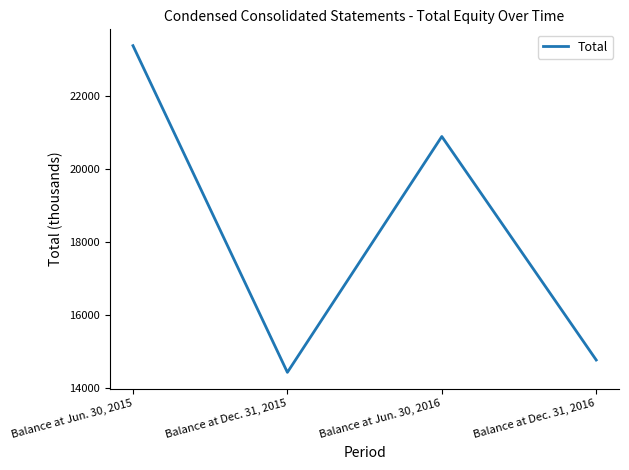

Reading left to right, list all the values displayed in this chart.

Balance at Jun. 30, 2015=23368	Balance at Dec. 31, 2015=14424	Balance at Jun. 30, 2016=20881	Balance at Dec. 31, 2016=14762